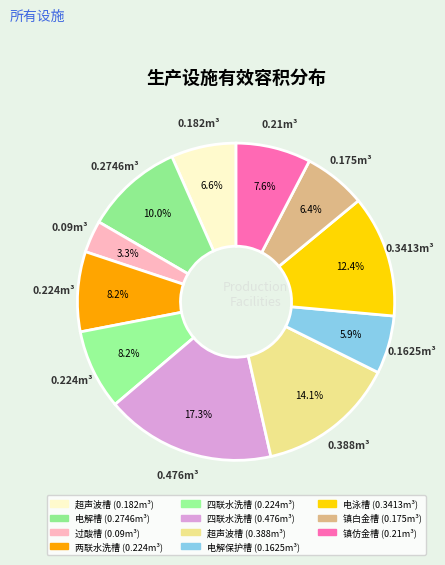

Count the number of slices in the pie.

11